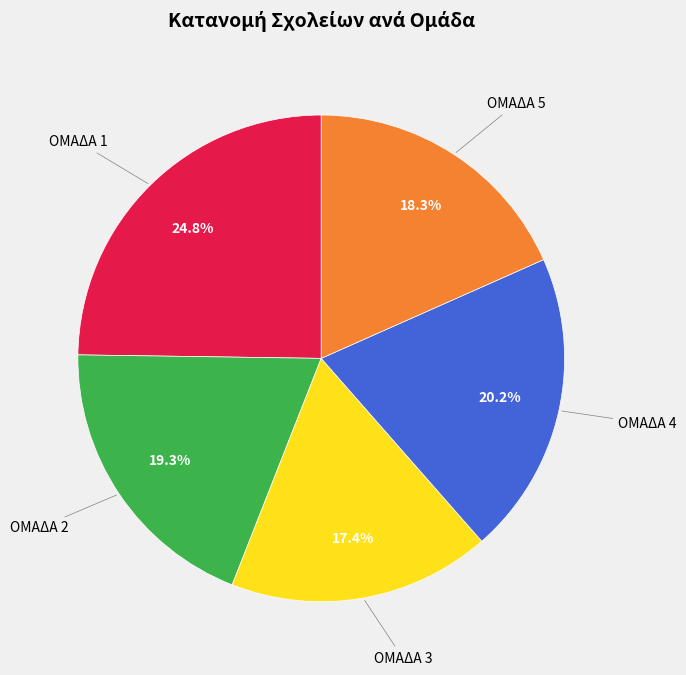

Does any single category account for the majority?

No